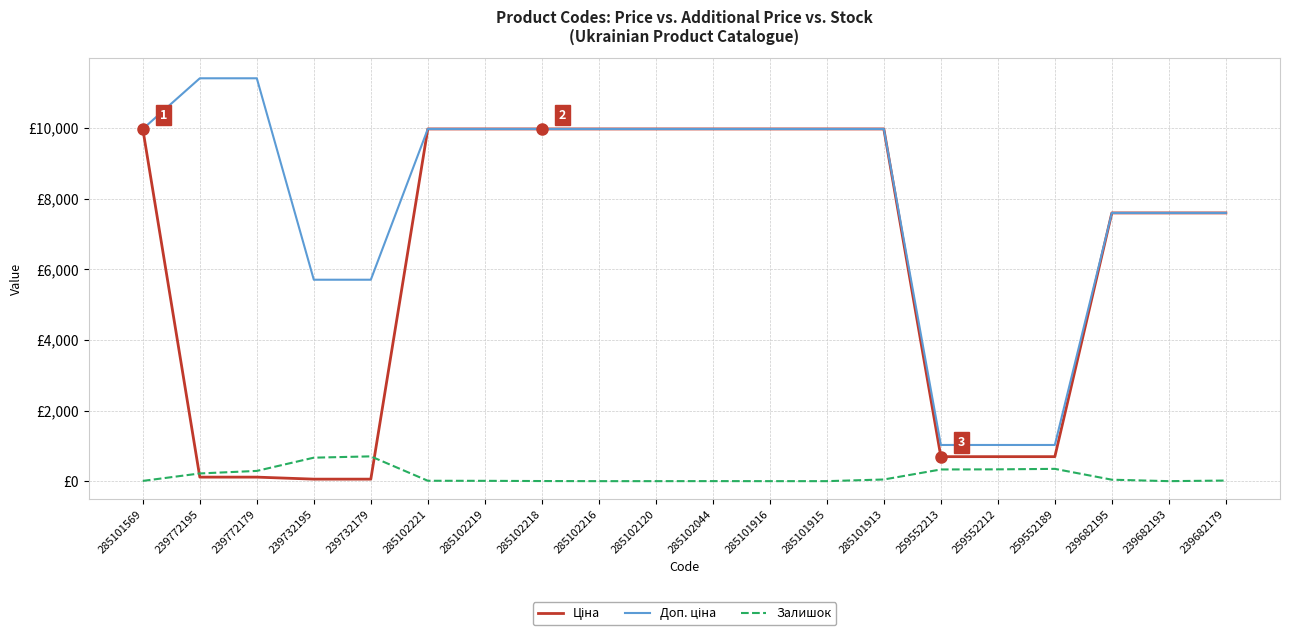

What is the difference between the second highest and minimum values in the Залишок series?

665.0